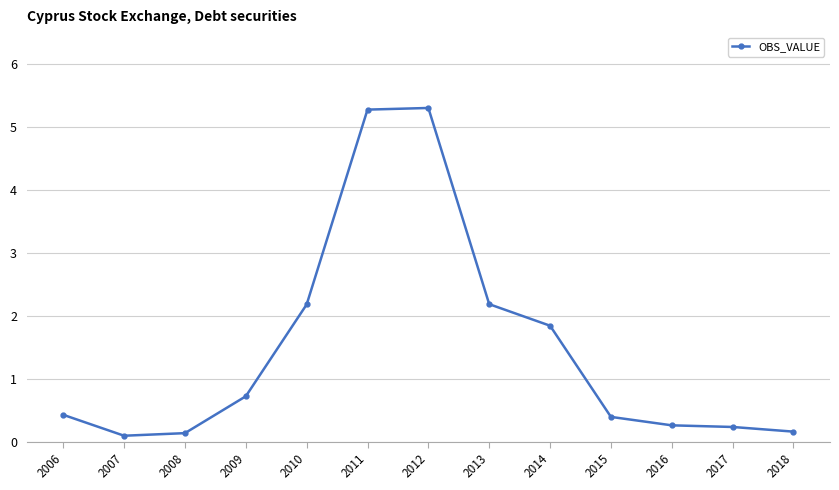

Does the chart display data point markers on the line(s)?

Yes